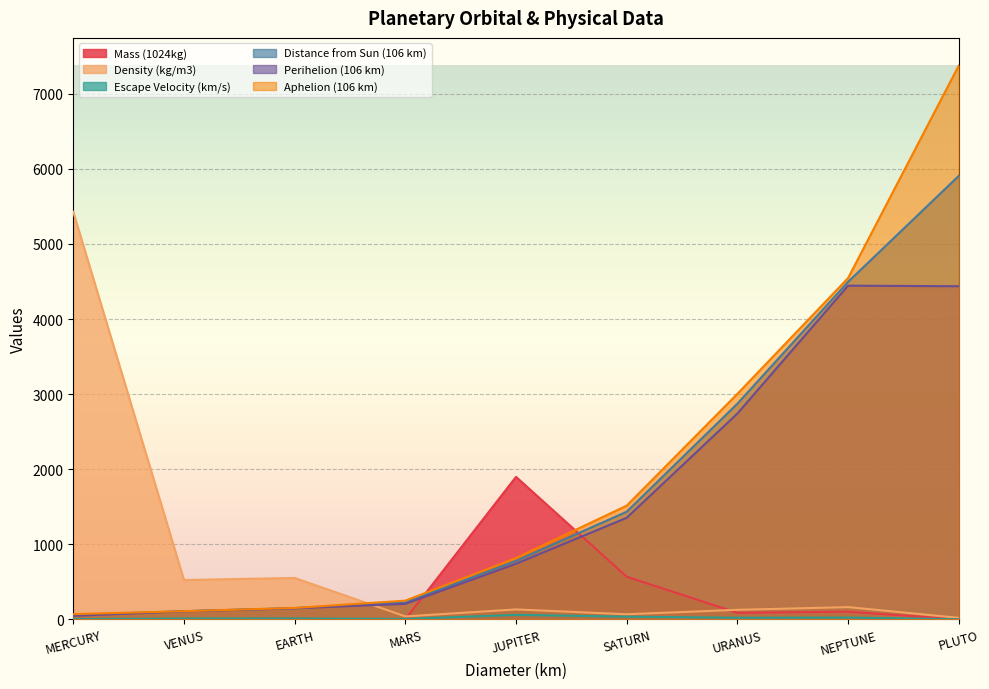

In Escape Velocity (km/s), how many points are higher than both neighbors (excluding endpoints)?

3